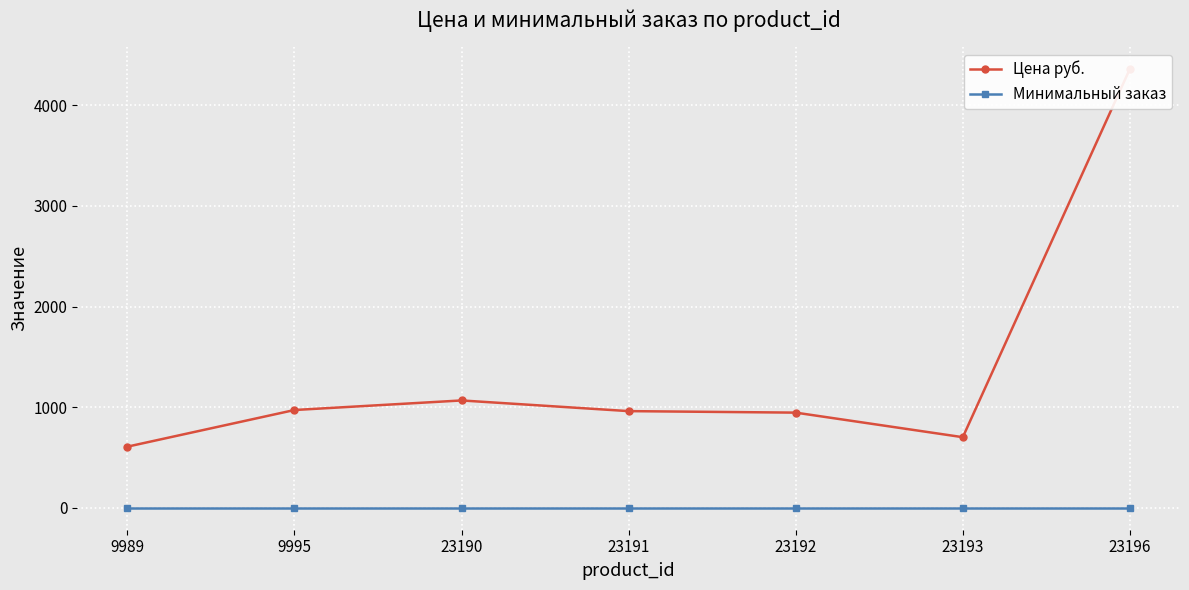

What is the value of the Цена руб. point at the 5th from the left?

946